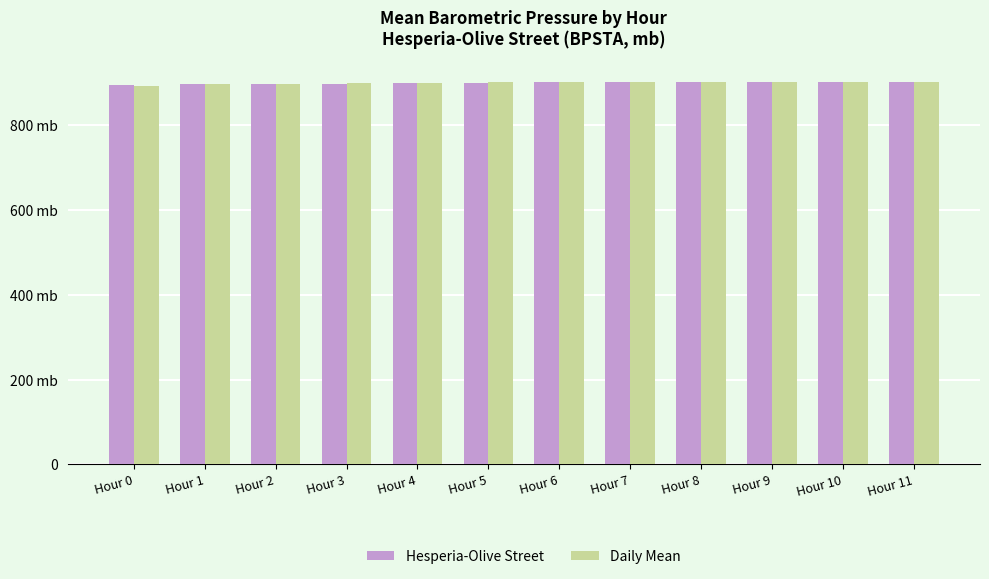

Does the chart contain stacked bars?

No